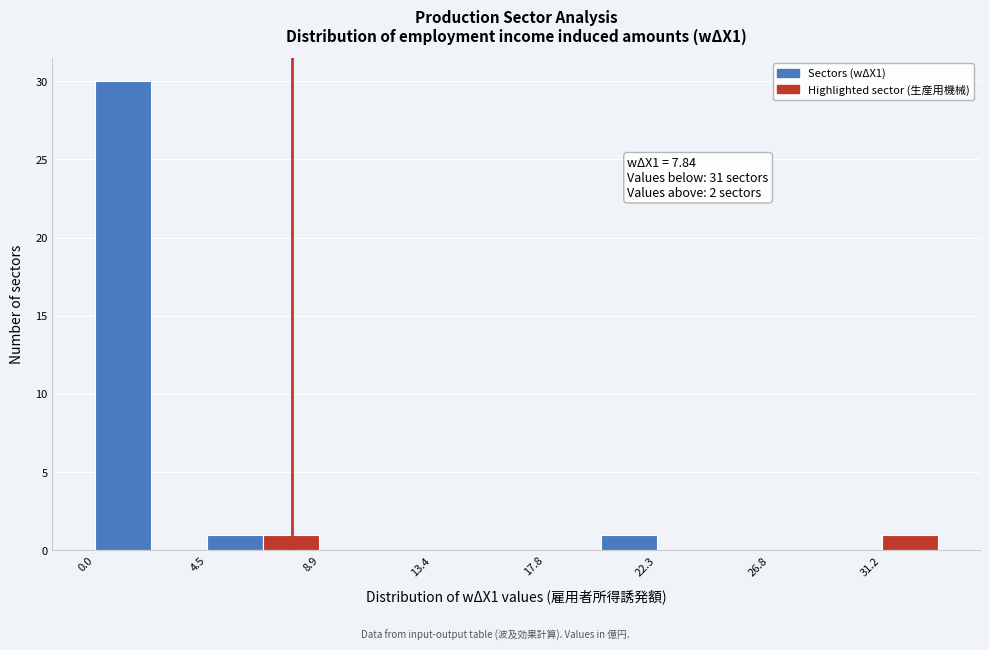

Over which range of the x-axis is the bar tallest?

0.0 to 2.0